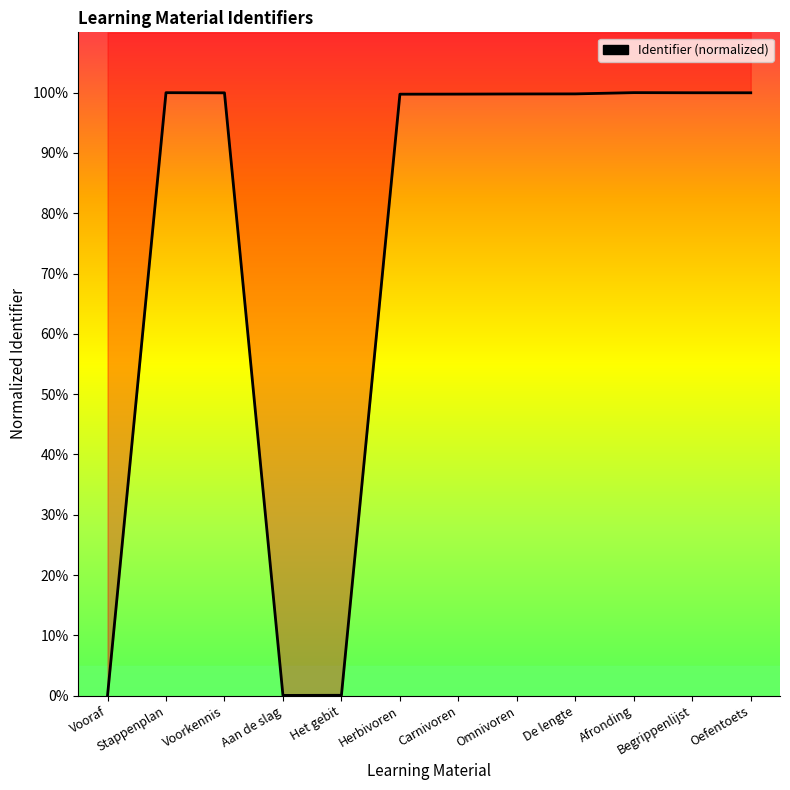

Approximately how many times larger is the value at Voorkennis compared to Oefentoets?

1.0